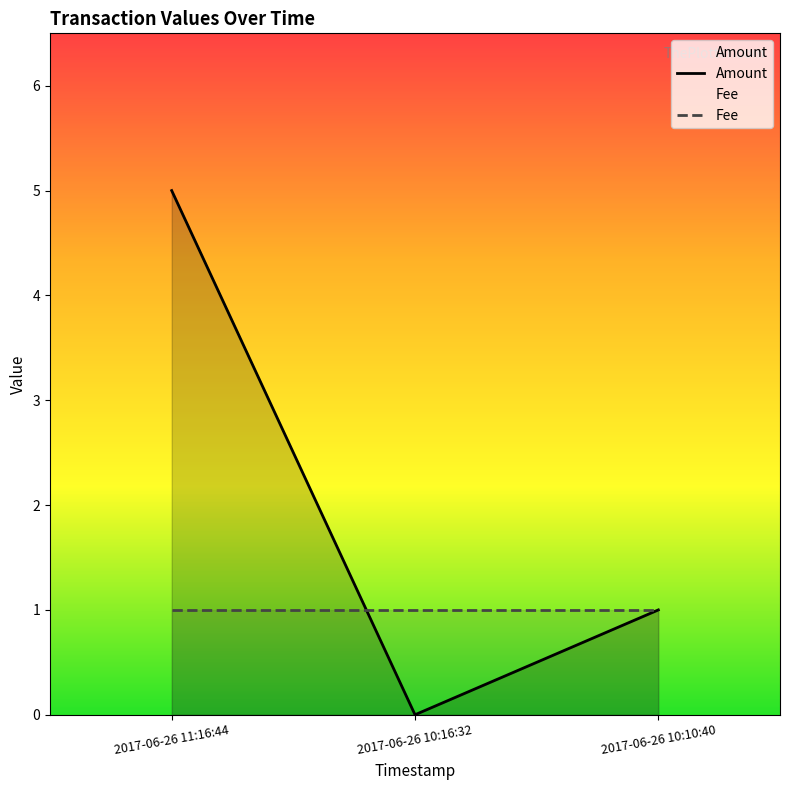

Which label corresponds to the smallest value in the chart?

2017-06-26 10:16:32